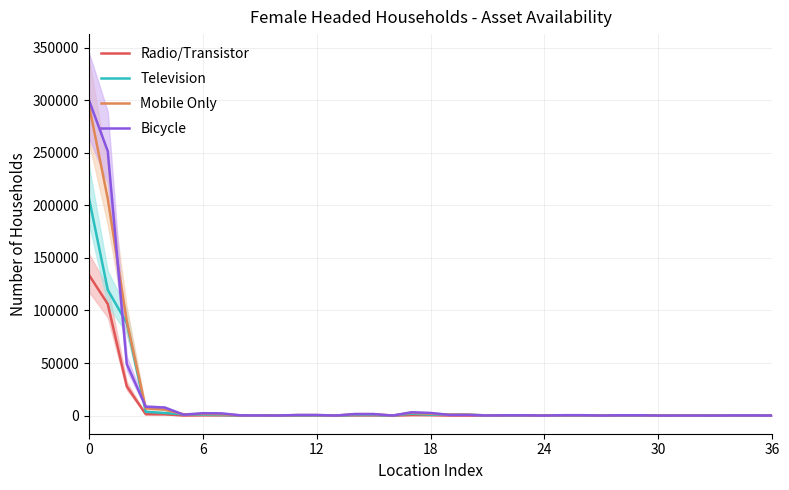

What is the highest value of the Bicycle series?

300613